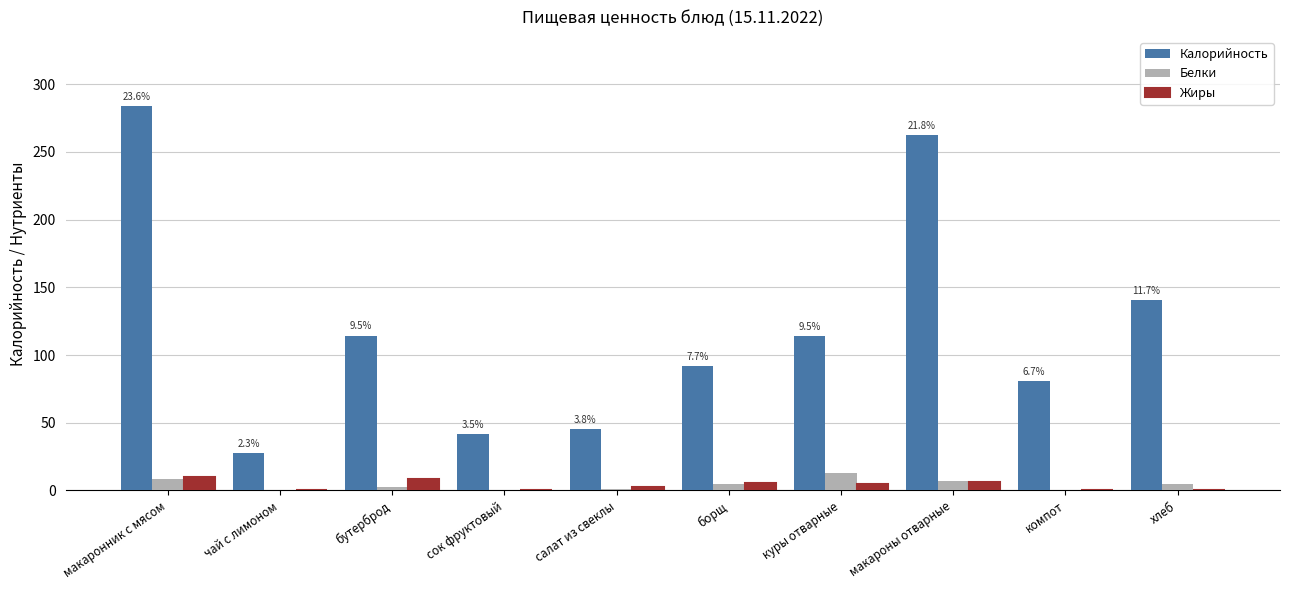

What is the total value across all series at салат из свеклы?

49.1